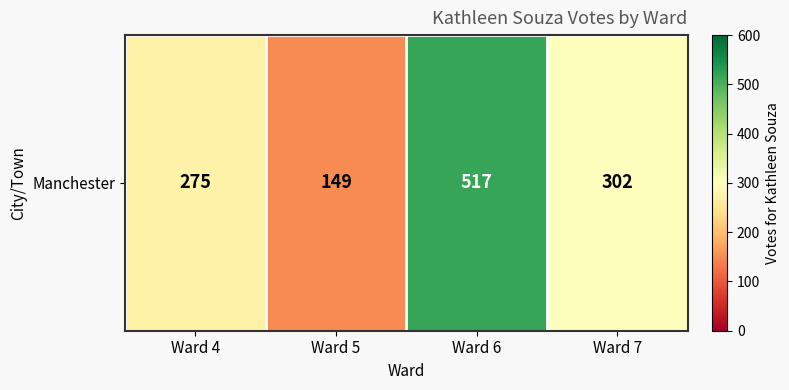

Reading left to right, what are all the values shown in this chart?

Ward 4=275	Ward 5=149	Ward 6=517	Ward 7=302